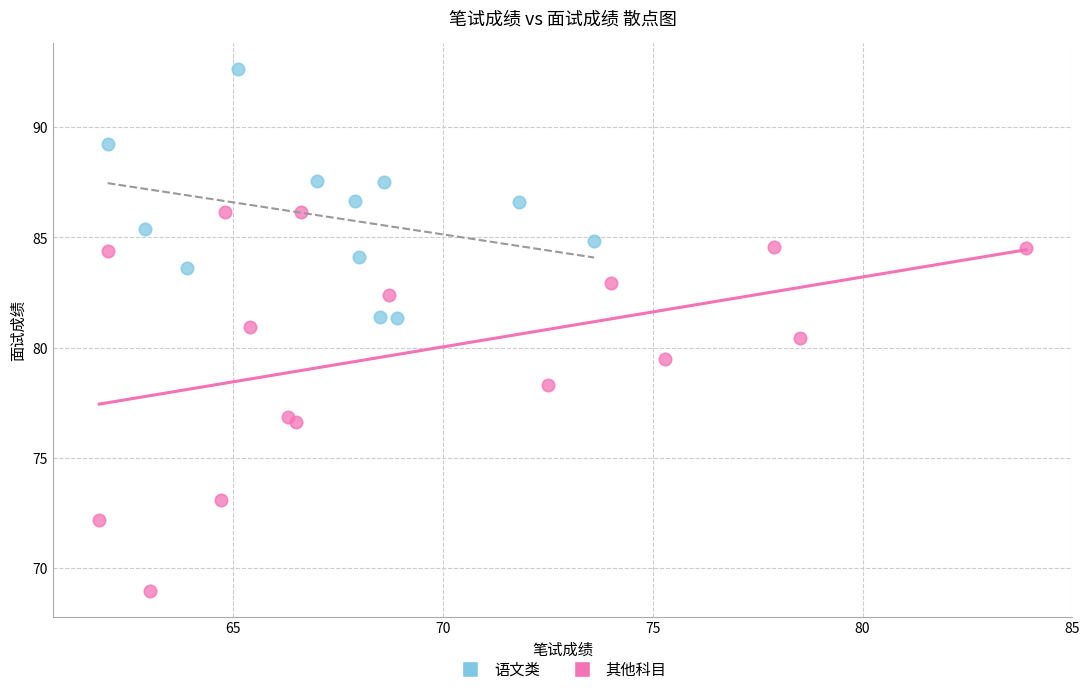

Which series has the largest Y range (max minus min)?

其他科目